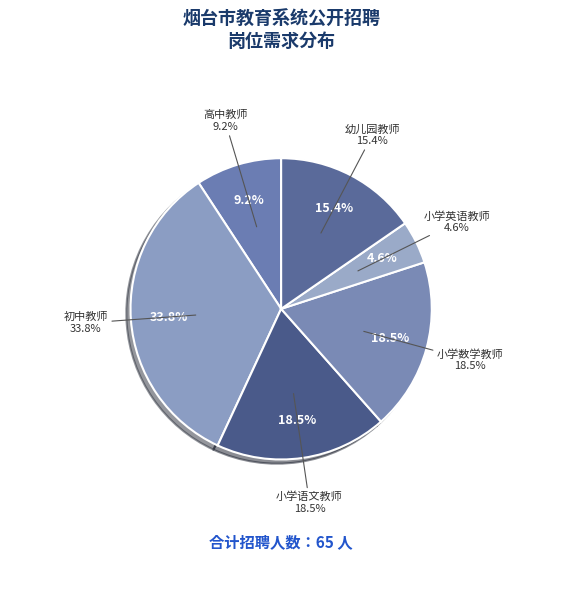

What is the smallest slice in the pie chart?

小学英语教师